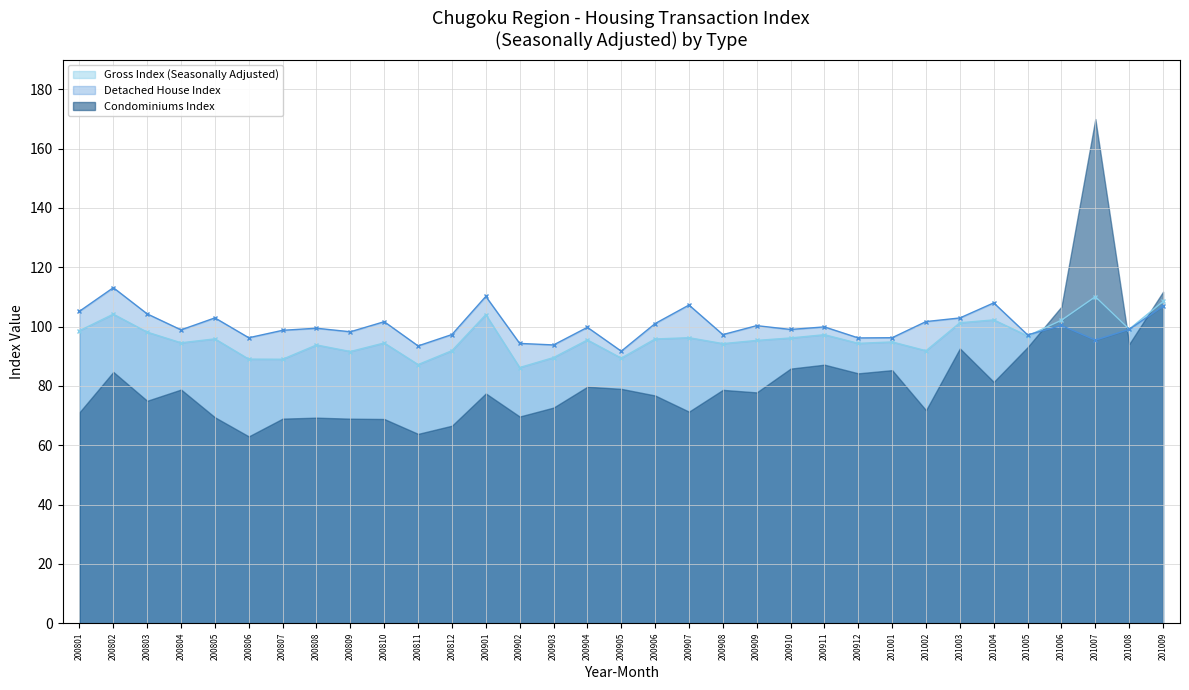

What is the difference between the highest and lowest values at 201001?

1.4